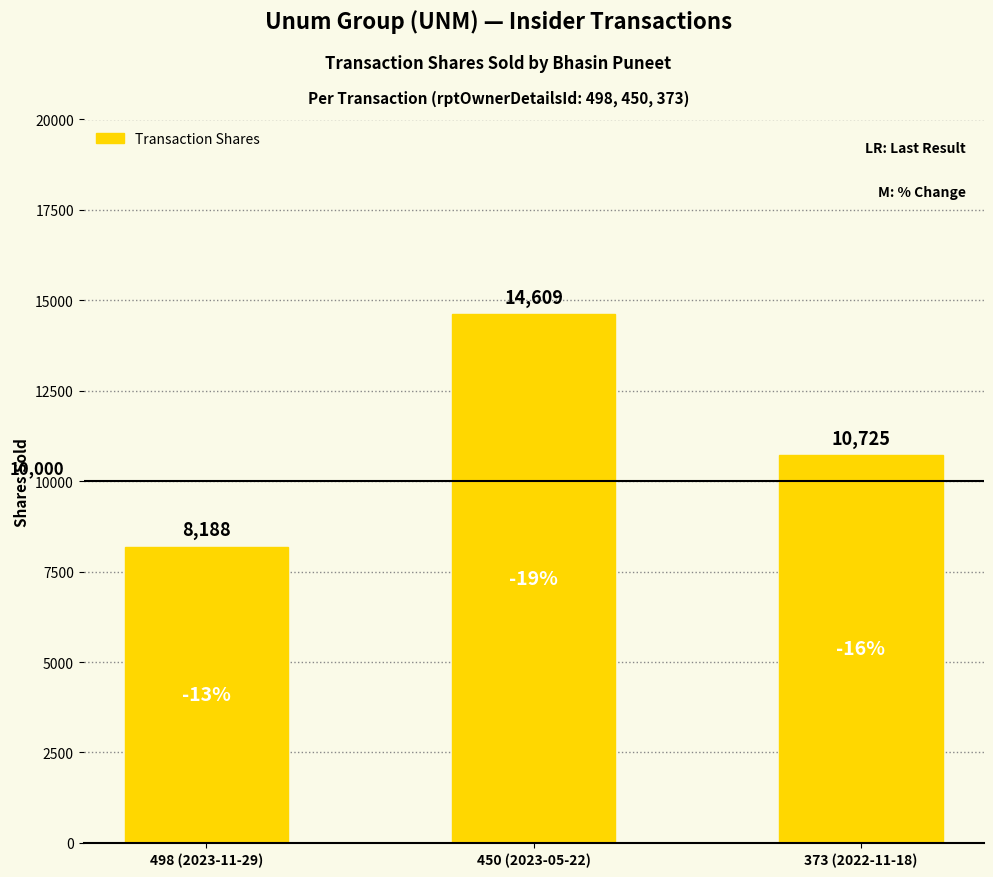

What is the sum of the values at 450 (2023-05-22) and 498 (2023-11-29)?

22797